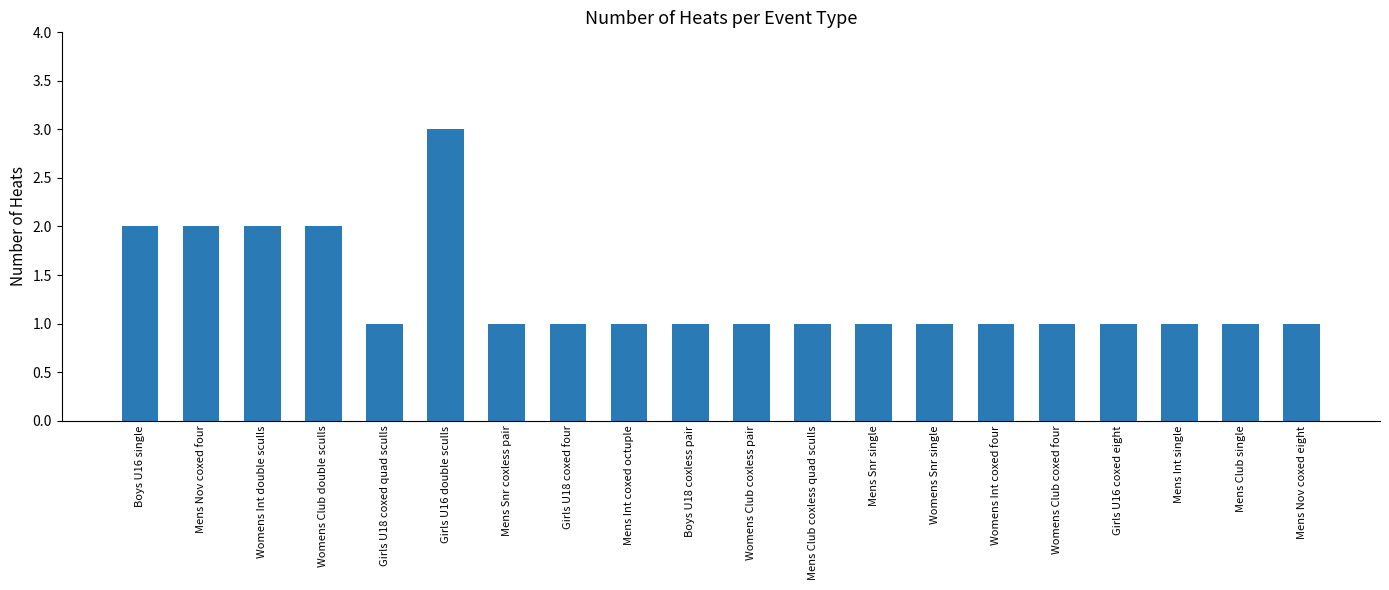

Approximately how many times larger is the value at Womens Int coxed four compared to Mens Snr coxless pair?

1.0